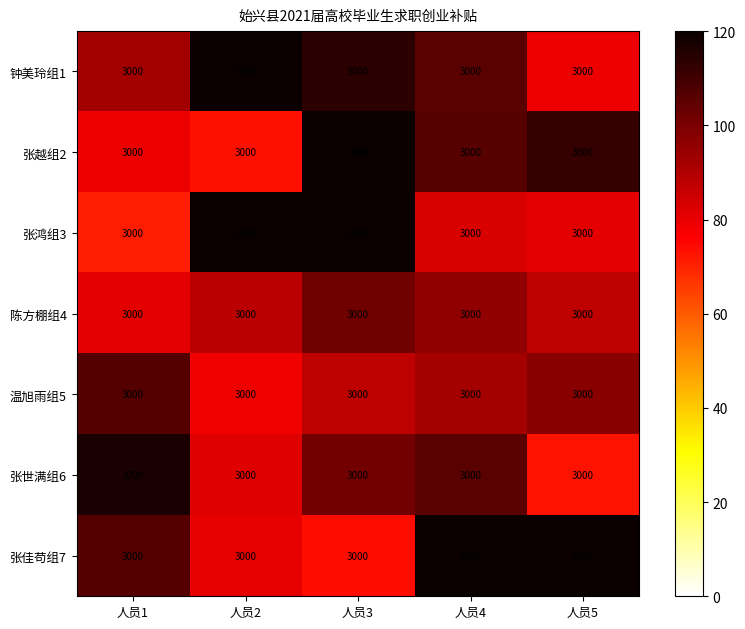

At 人员5, list the series in order from smallest to largest.

张世满组6, 钟美玲组1, 张鸿组3, 陈方棚组4, 温旭雨组5, 张越组2, 张佳苟组7